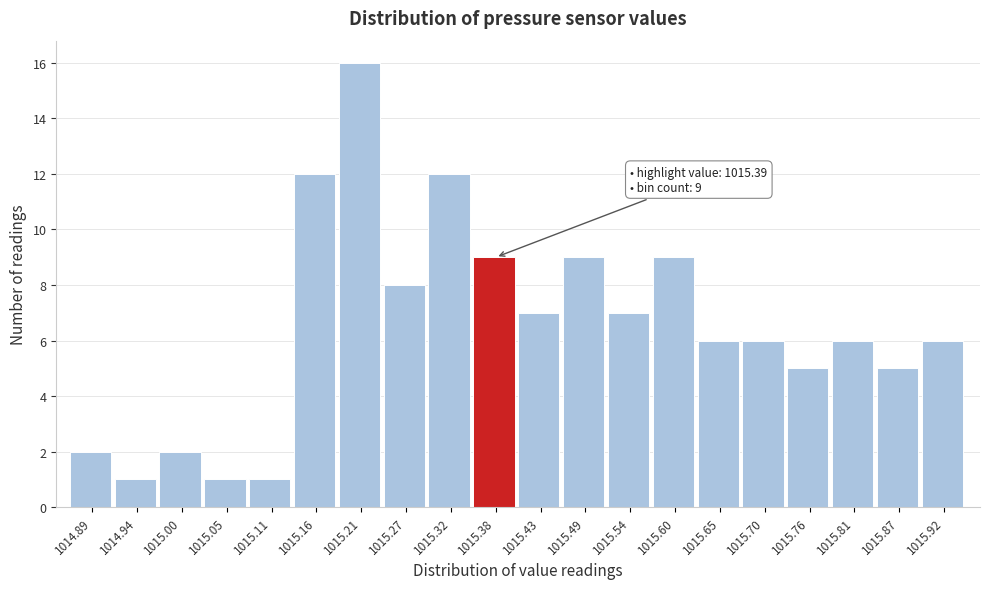

Over which range of the x-axis is the bar tallest?

1015.19 to 1015.24